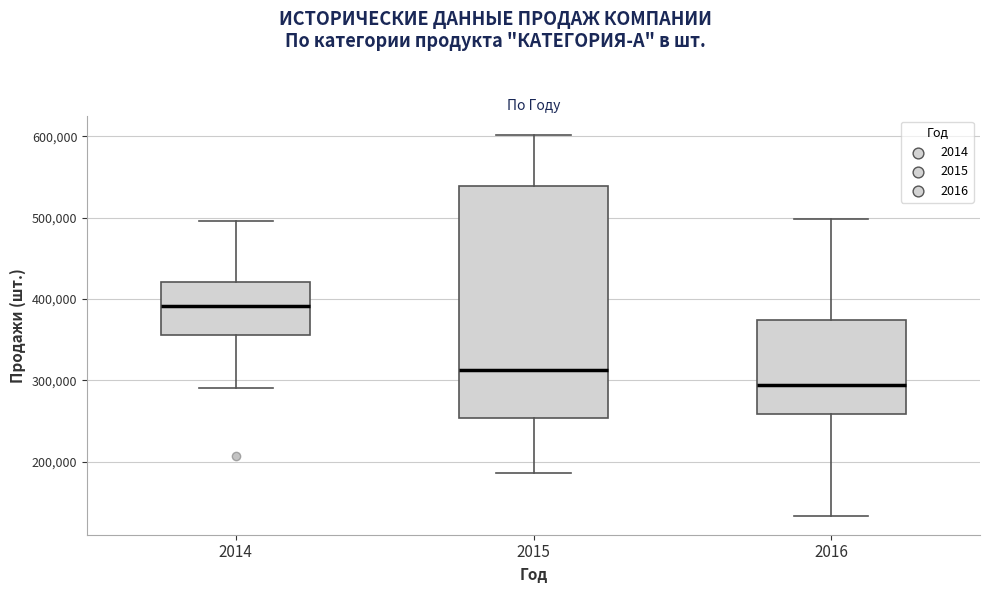

Reading left to right, transcribe this box plot: for each box, give where its median line is, the range the box spans, and where its two whiskers end, as read against the y-axis. The values are not printed on the chart, so give them approximately, as read against the axis.

2014: median 390000, box 360000 to 420000, whiskers 290000 to 500000
2015: median 310000, box 250000 to 540000, whiskers 190000 to 600000
2016: median 290000, box 260000 to 370000, whiskers 130000 to 500000